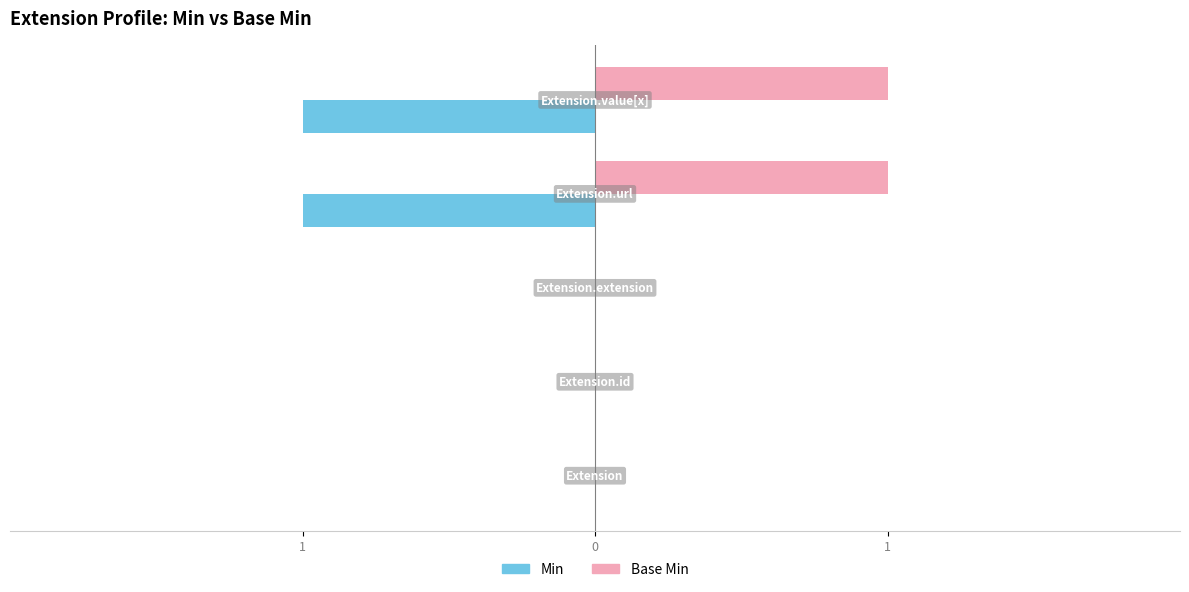

What are all the series names shown in the legend?

Min, Base Min